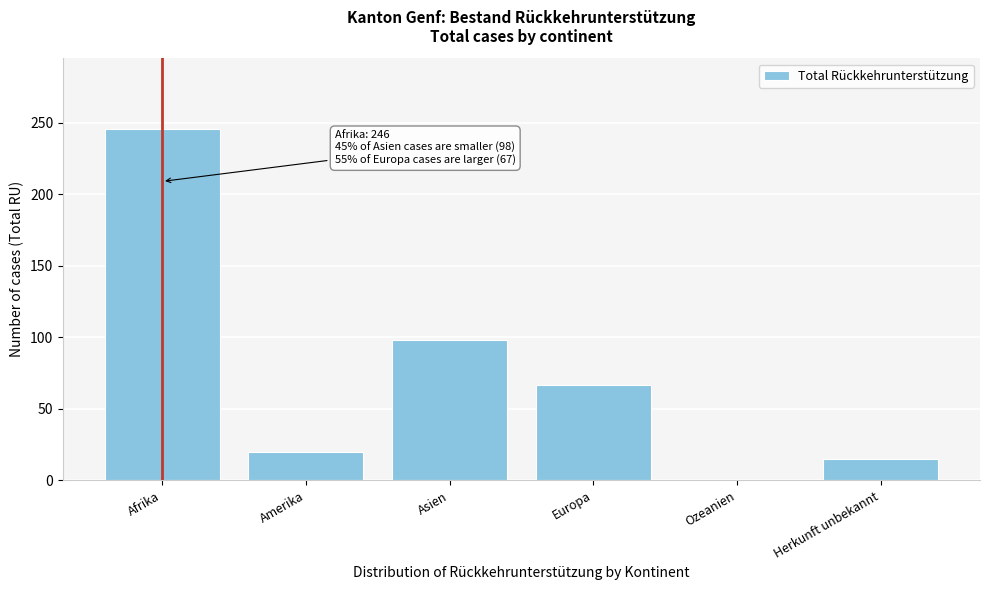

Reading left to right, extract all data points from this chart.

Afrika=246	Amerika=20	Asien=98	Europa=67	Ozeanien=0	Herkunft unbekannt=15